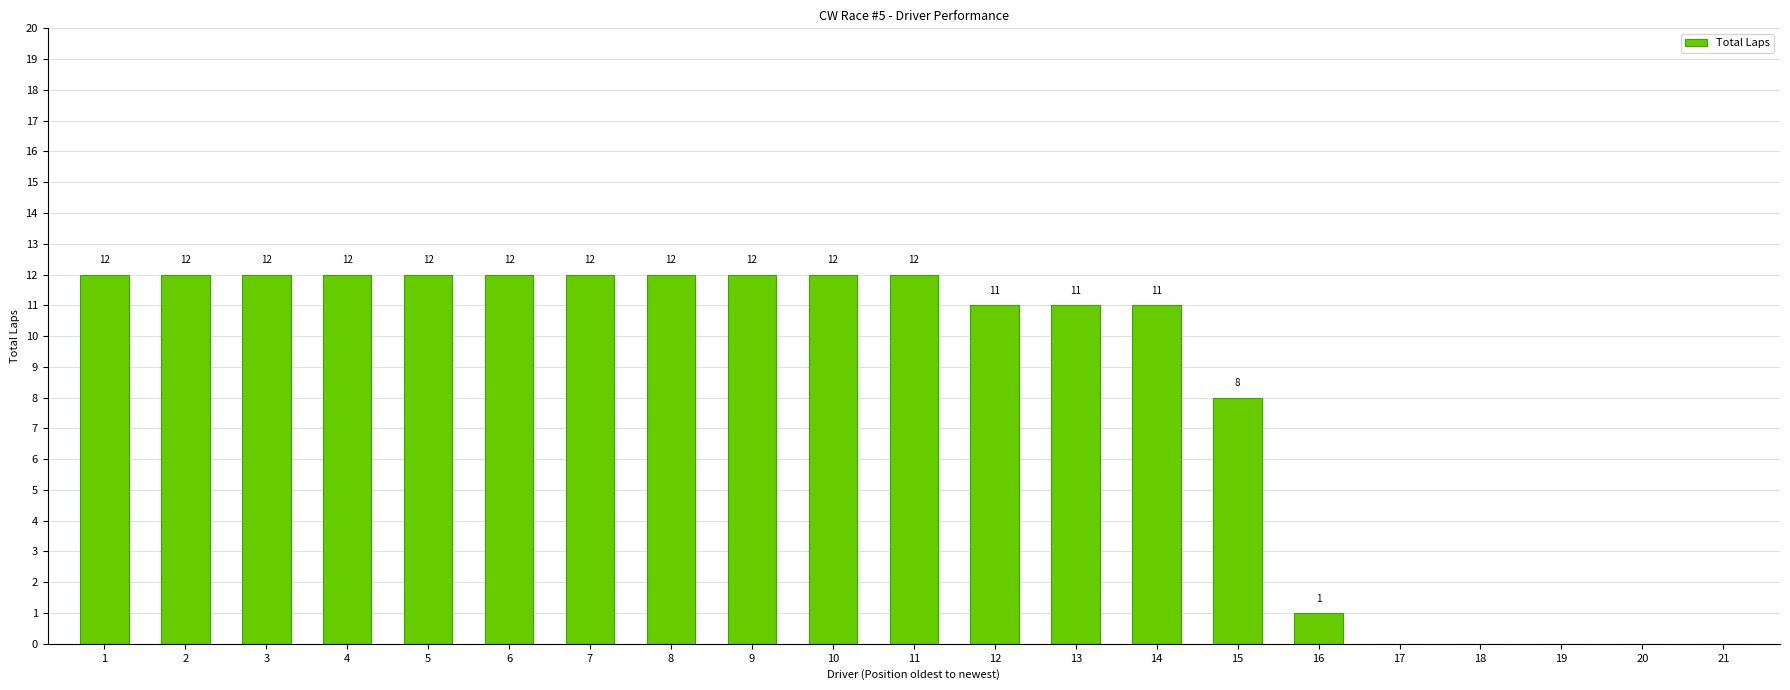

What is the average value?

8